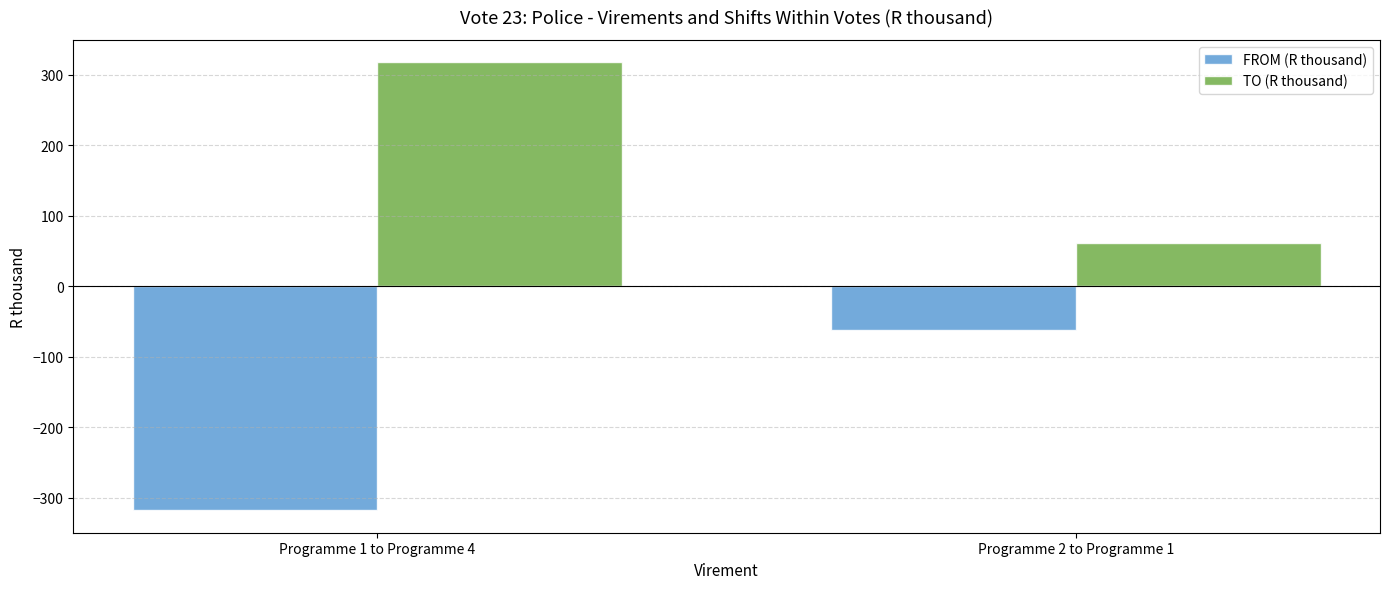

Which category has the highest value in the TO (R thousand) series?

Programme 1 to Programme 4